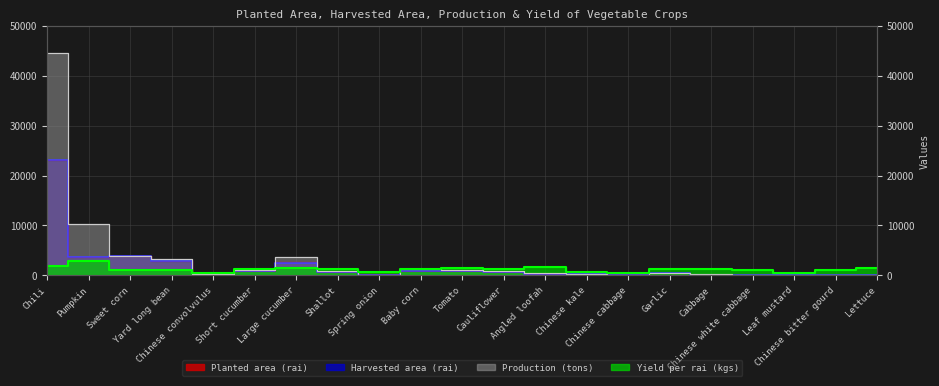

Reading left to right, list all the values displayed in this chart.

Planted area (rai): 23140	3617	3942	2980	483	975	2599	668	287	949	822	747	274	287	309	469	180	157	81	96	17
Harvested area (rai): 23140	3617	3942	2980	481	975	2528	661	173	949	793	747	271	287	309	469	180	157	81	96	17
Production (tons): 44660	10345	3981	3278	207	1170	3666	826	101	1288	1118	964	453	192	136	563	234	165	34	106	24
Yield per rai (kgs): 1930	2860	1010	1100	430	1200	1450	1250	585	1357	1410	1290	1670	670	440	1200	1300	1050	420	1100	1400